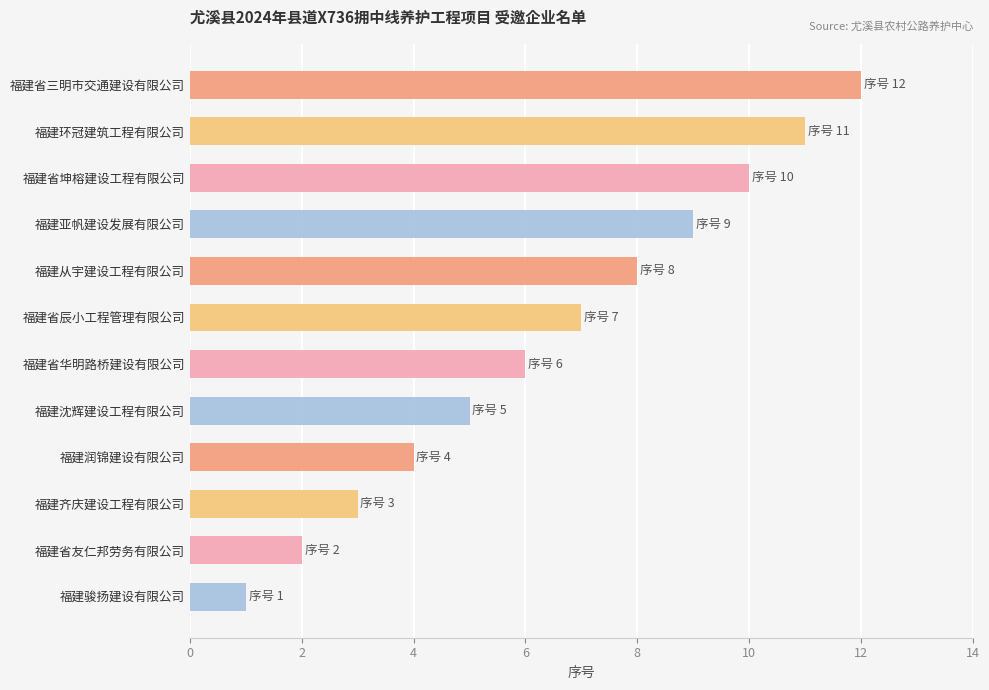

Rank the categories by value from lowest to highest.

福建骏扬建设有限公司, 福建省友仁邦劳务有限公司, 福建齐庆建设工程有限公司, 福建润锦建设有限公司, 福建沈辉建设工程有限公司, 福建省华明路桥建设有限公司, 福建省辰小工程管理有限公司, 福建从宇建设工程有限公司, 福建亚帆建设发展有限公司, 福建省坤榕建设工程有限公司, 福建环冠建筑工程有限公司, 福建省三明市交通建设有限公司